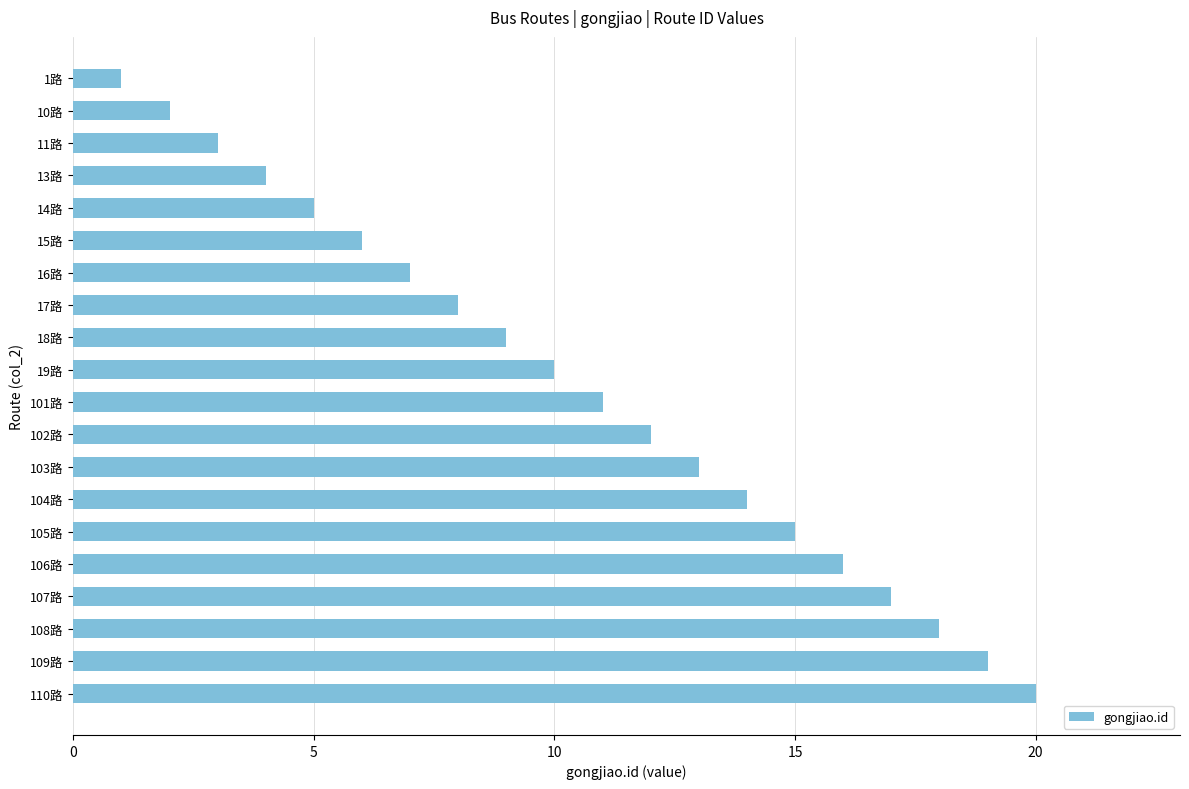

What is the change in value from 11路 to 102路?

+9